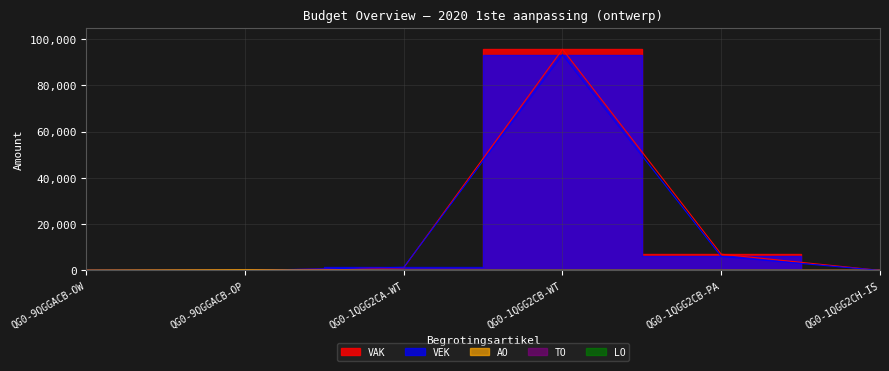

Between QG0-1QGG2CB-PA and QG0-9QGGACB-OW, which is larger?

QG0-1QGG2CB-PA